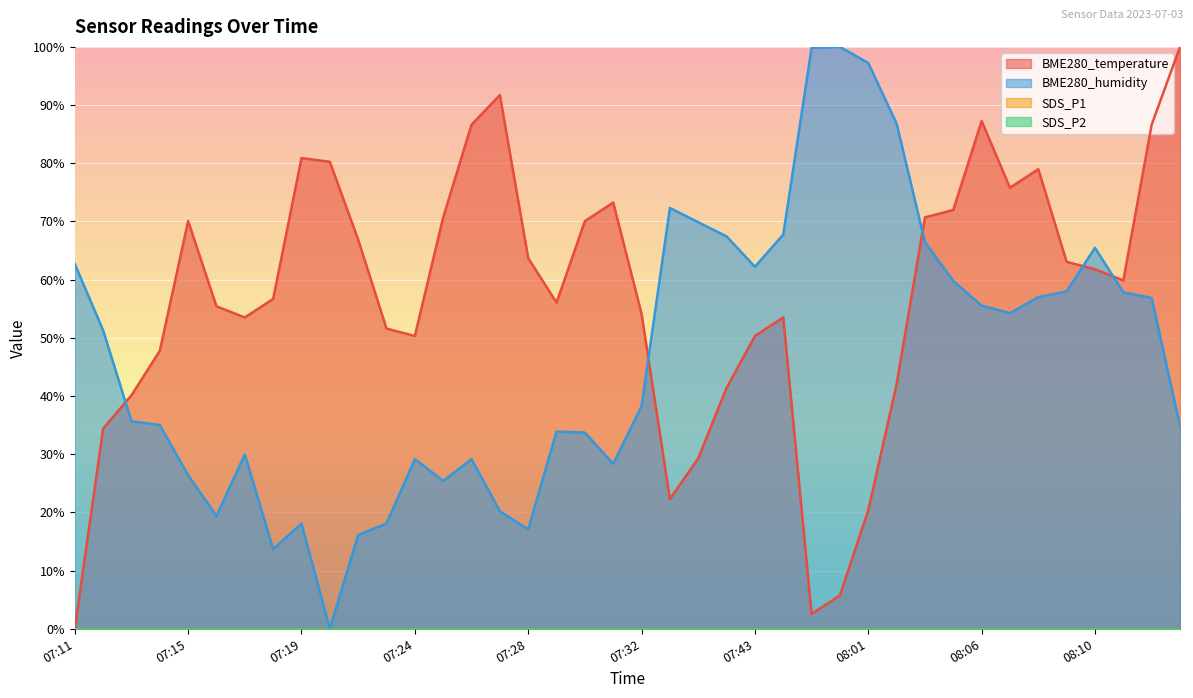

Where is the first local minimum for BME280_temperature?

07:17